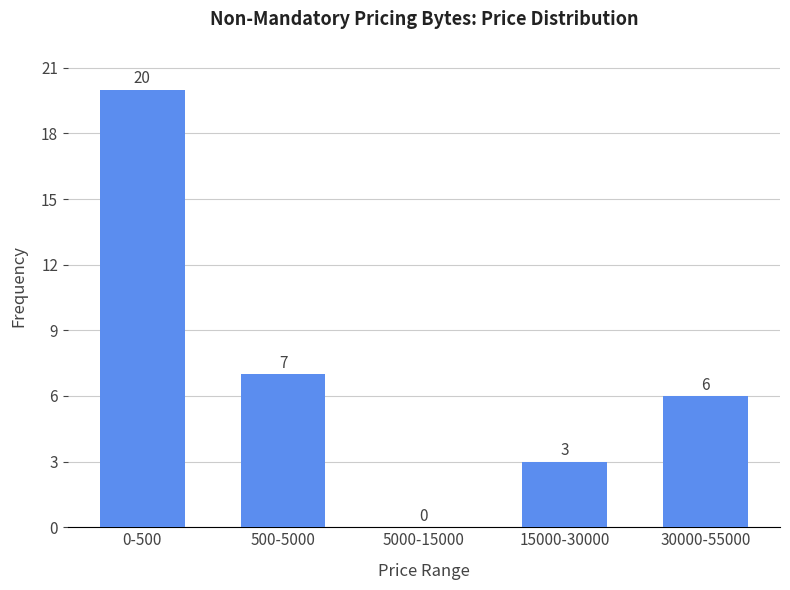

Reading right to left, extract all data points from this chart.

30000-55000=6	15000-30000=3	5000-15000=0	500-5000=7	0-500=20